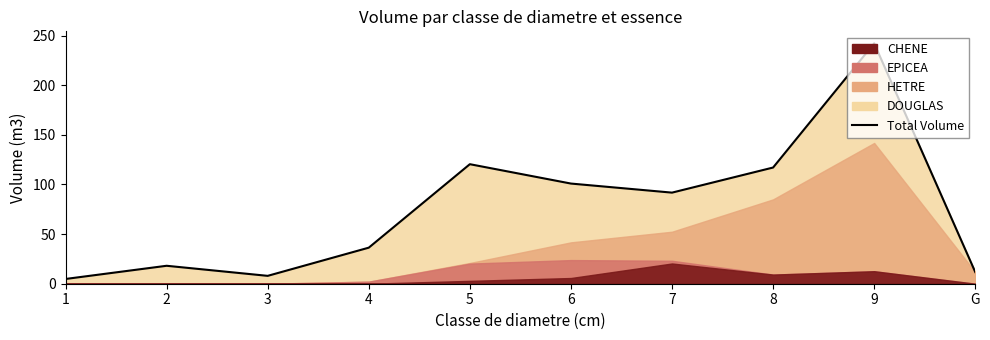

The chart shows a value of 340.4 at 9. True or false?

False